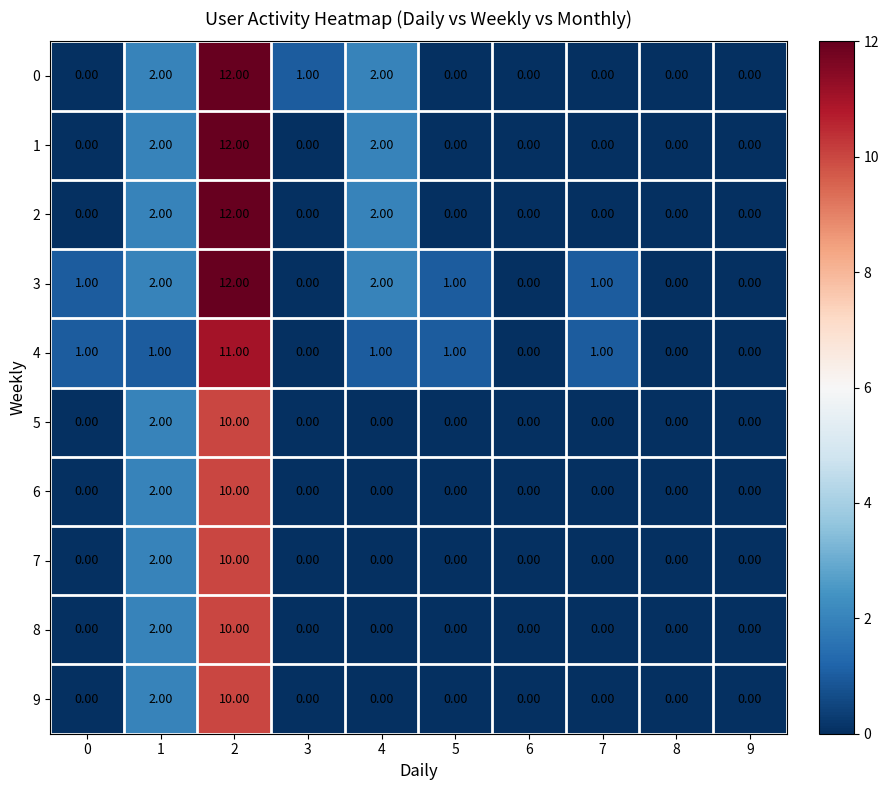

Is the value of 1 at 2 greater than the value of 0 at 0?

Yes